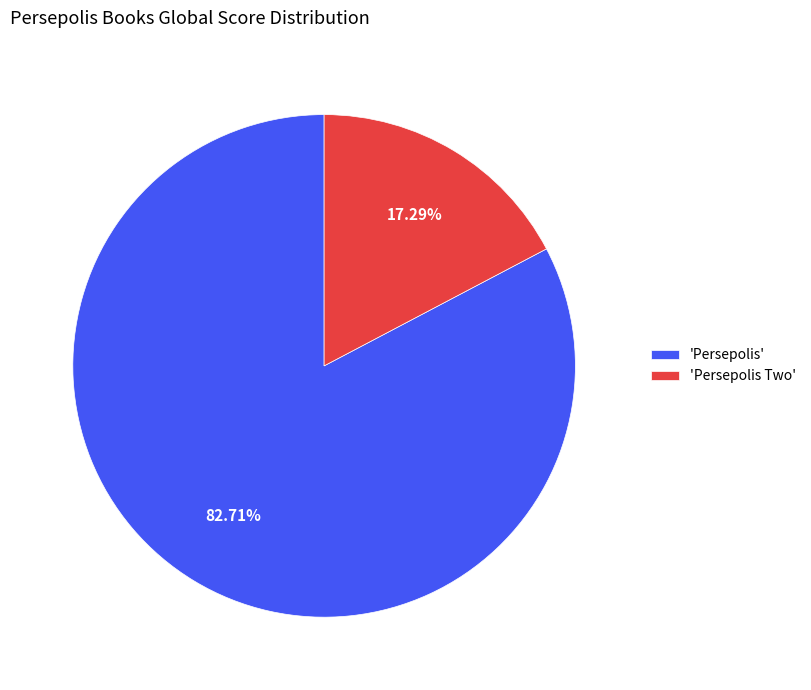

Rank the categories by value from lowest to highest.

'Persepolis Two', 'Persepolis'